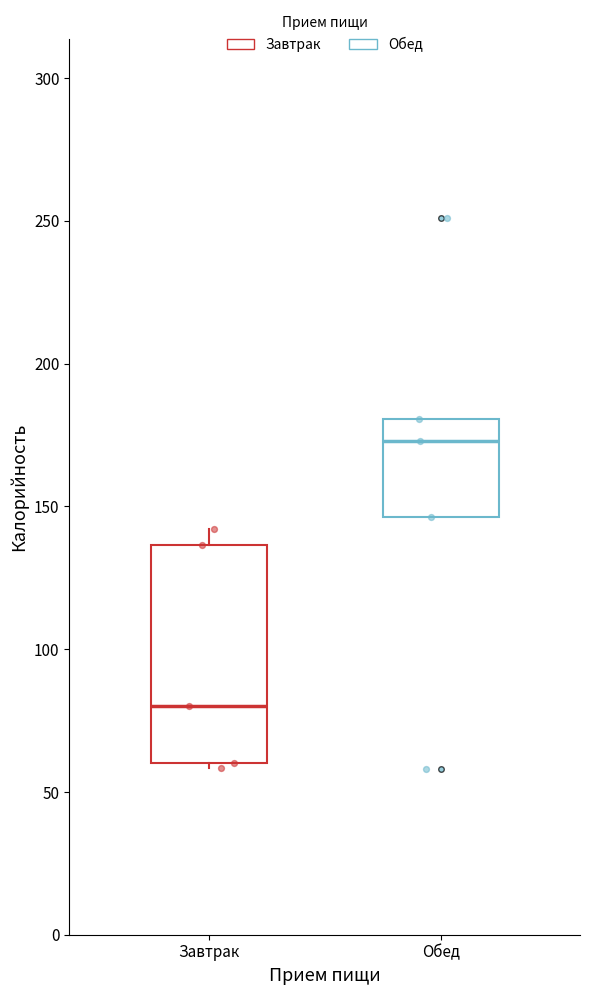

Which box is the tallest, from its lower edge to its upper edge?

Завтрак